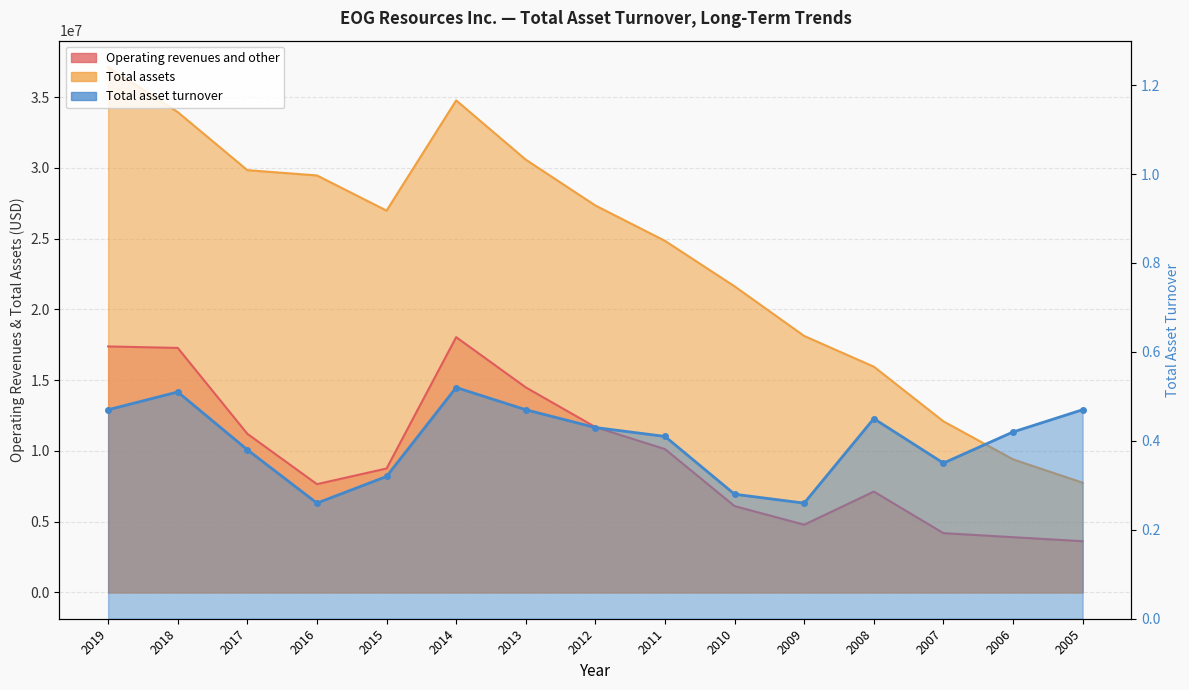

Does the chart have visible grid lines?

Yes